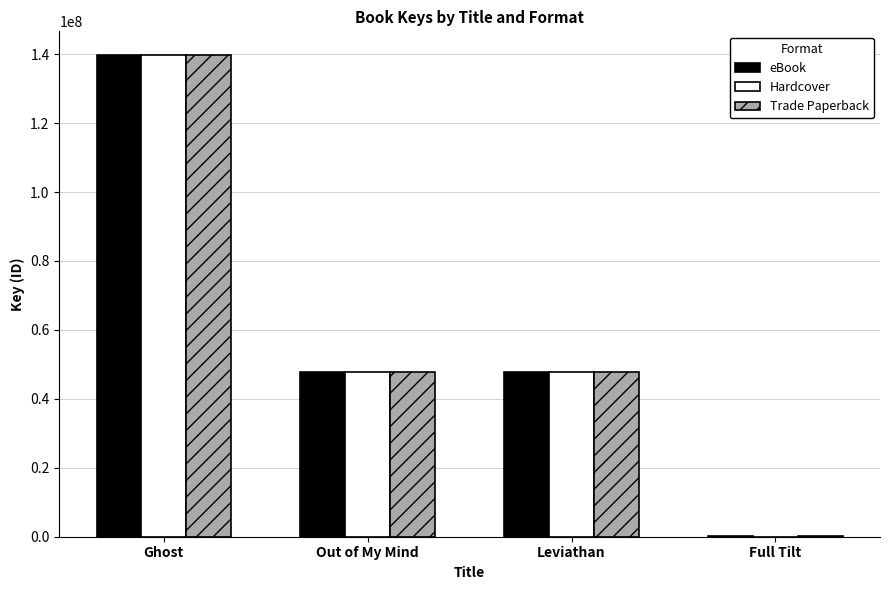

Is it true that Hardcover equals 0 at Full Tilt?

True